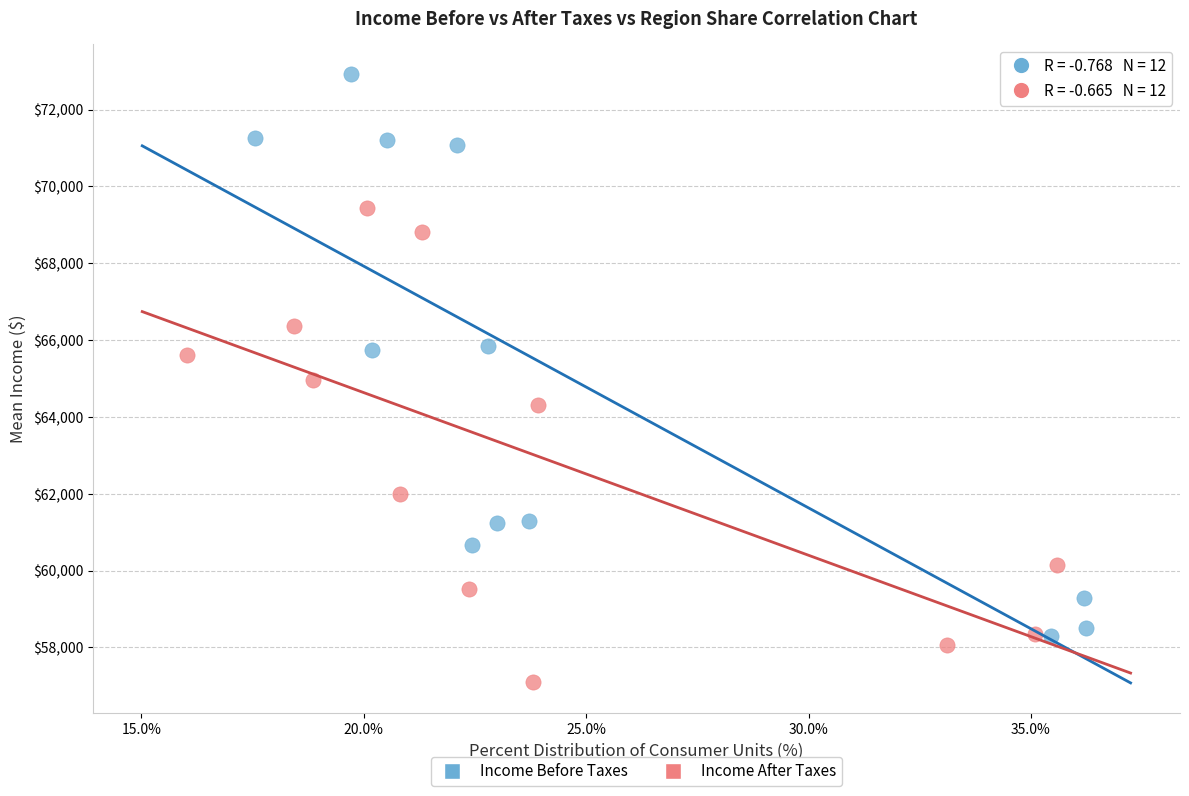

Which series contains the lowest Y value?

Income After Taxes